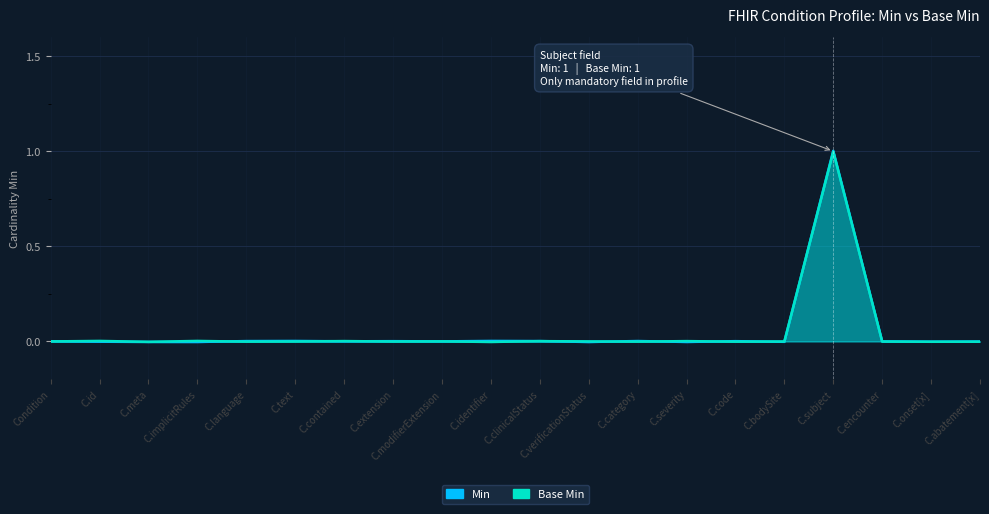

What is the label of the 15th point from the right?

Condition.text